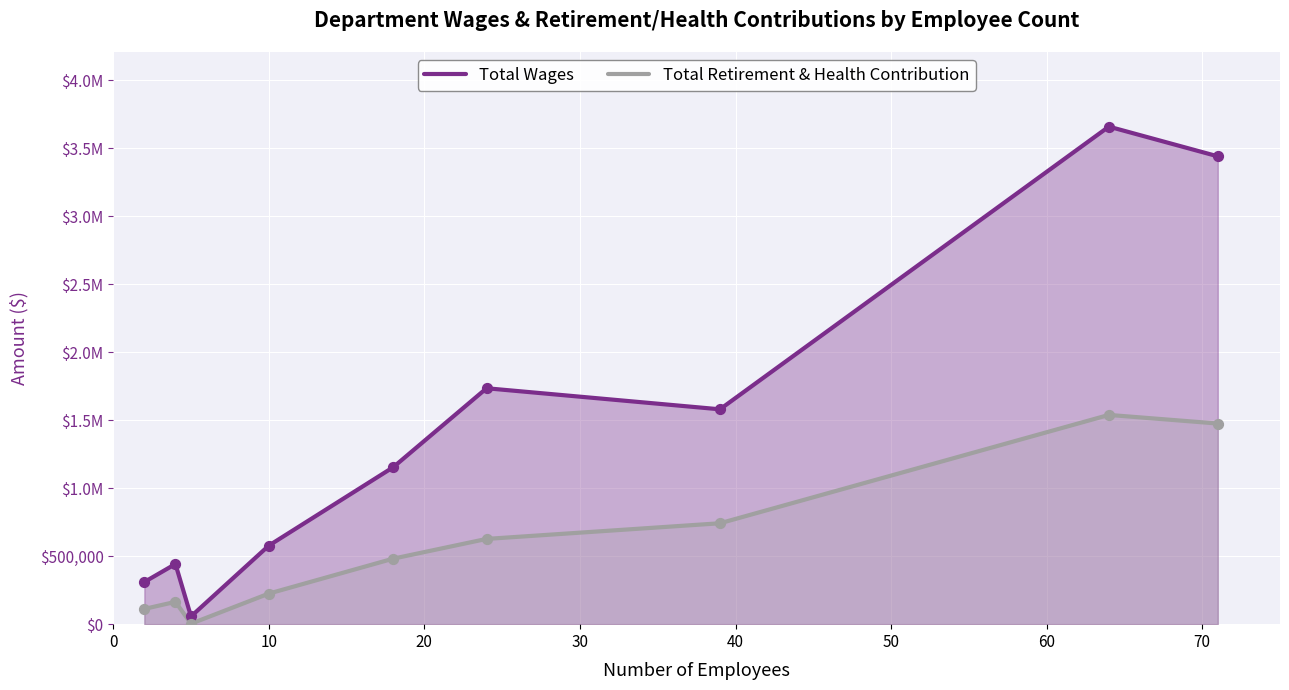

Which series contains the lowest Y value?

Total Retirement & Health Contribution